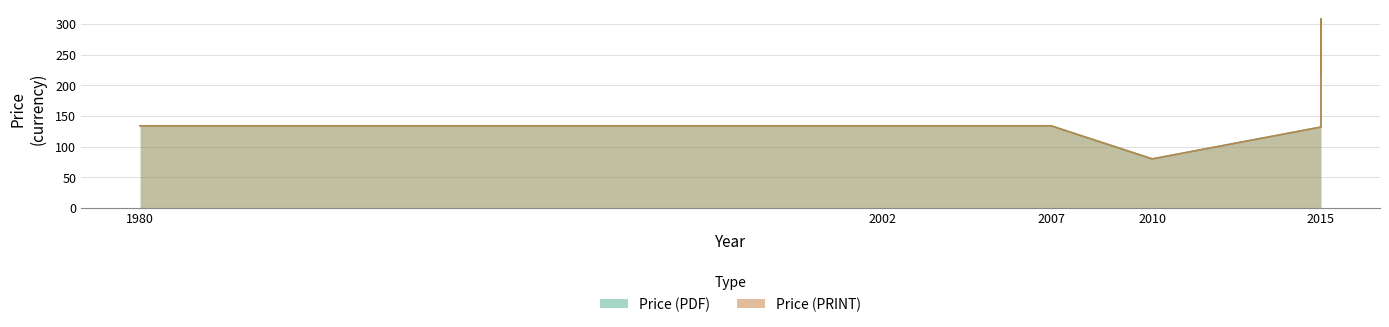

What is the lowest value of the Price (PRINT) series?

80